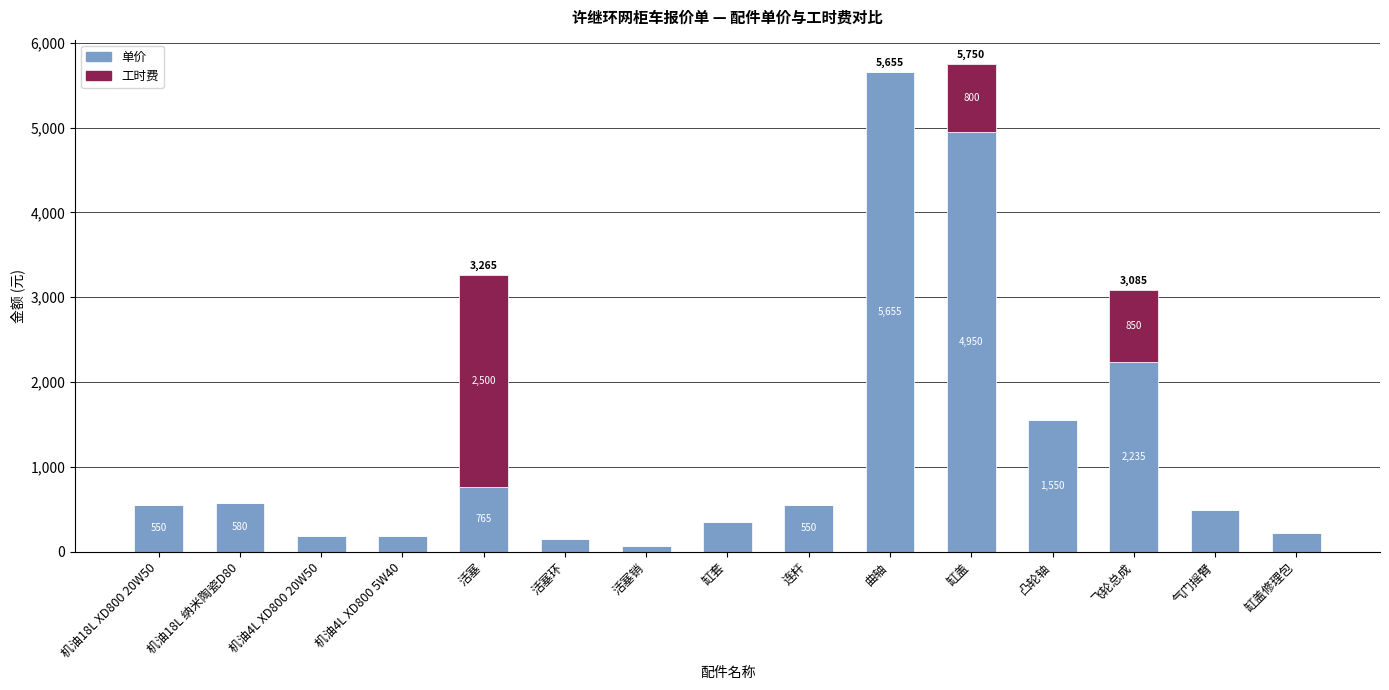

What is the sum of the 单价 values at 活塞 and 缸套?

1115